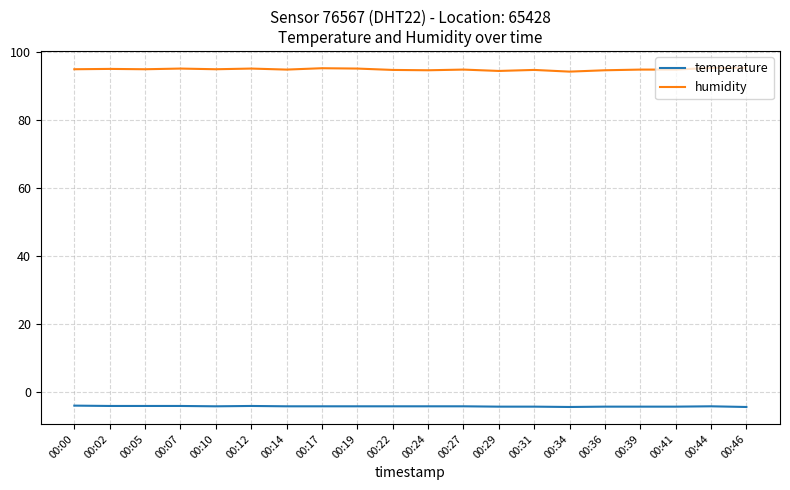

Rank the series at 00:27 from lowest to highest value.

temperature, humidity